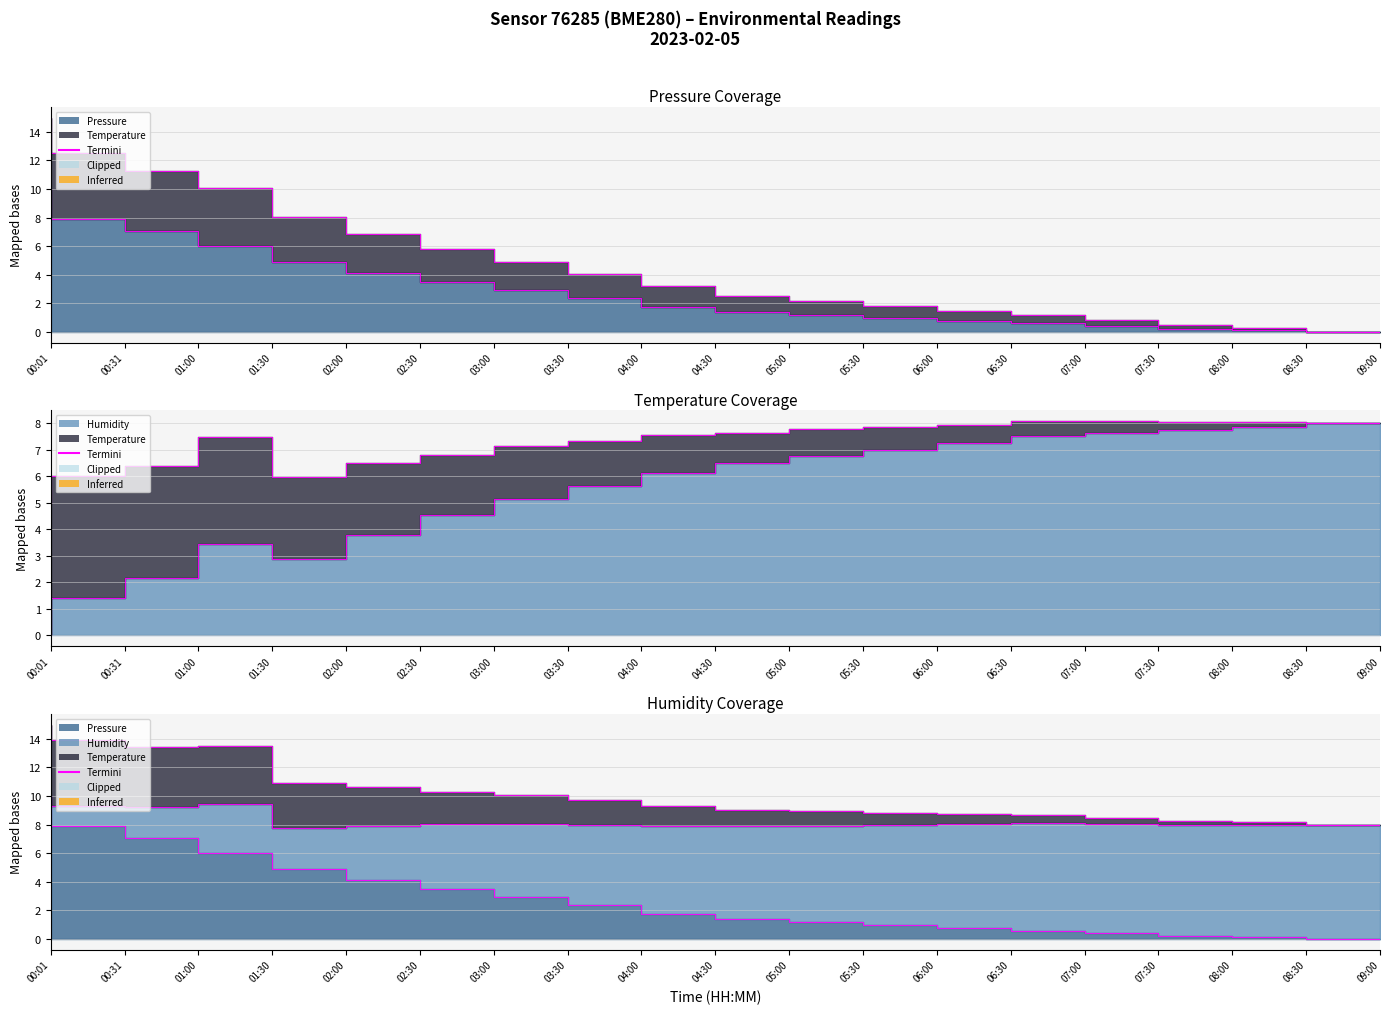

What is the difference between the second highest and second lowest values in the temperature series?

12.2